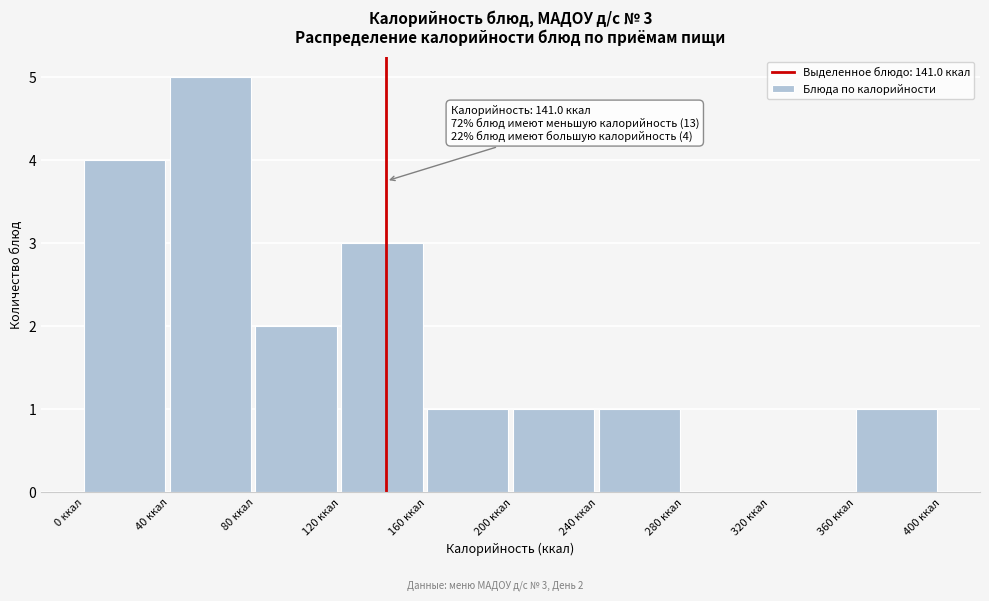

Which range on the x-axis has the tallest bar?

40 to 80